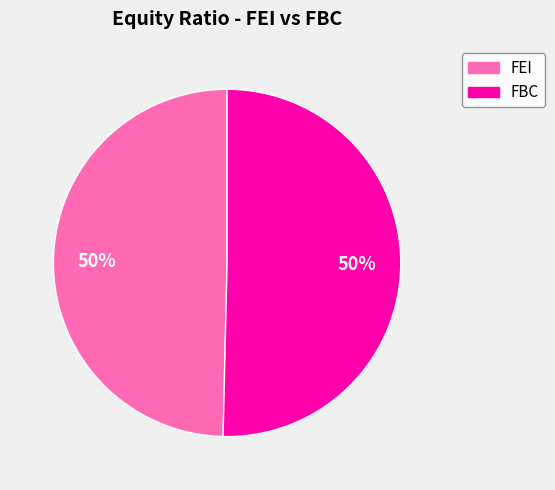

What percentage is the FEI slice, to the nearest percent?

50%